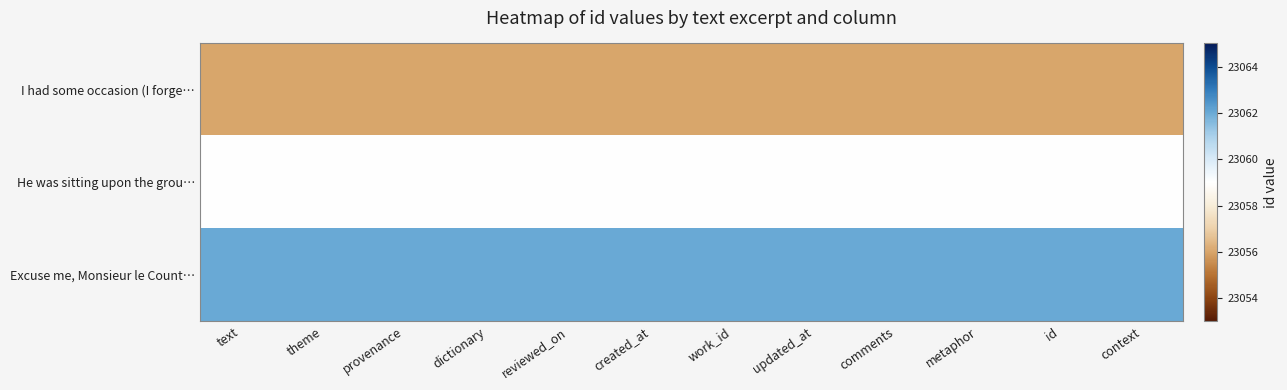

Which series has the largest total across all categories?

Excuse me, Monsieur le Count…